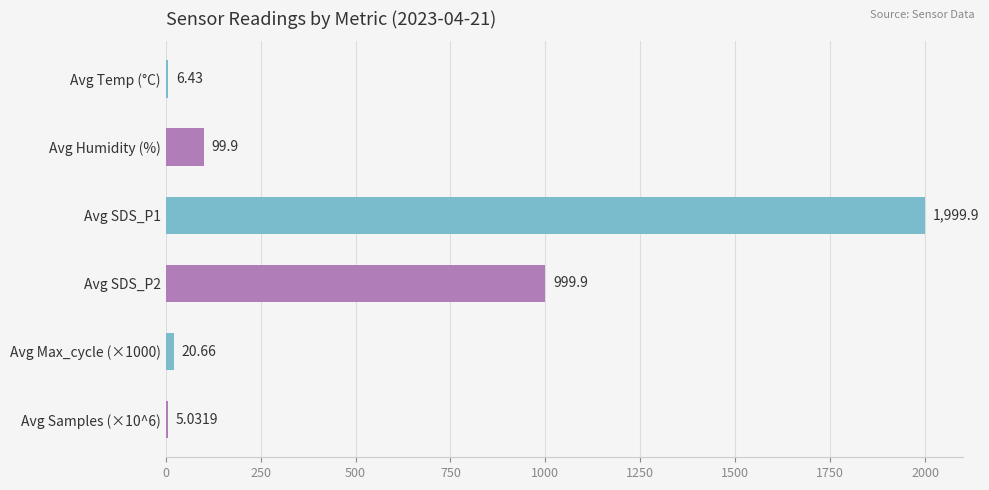

What is the sum of all values?

3131.8